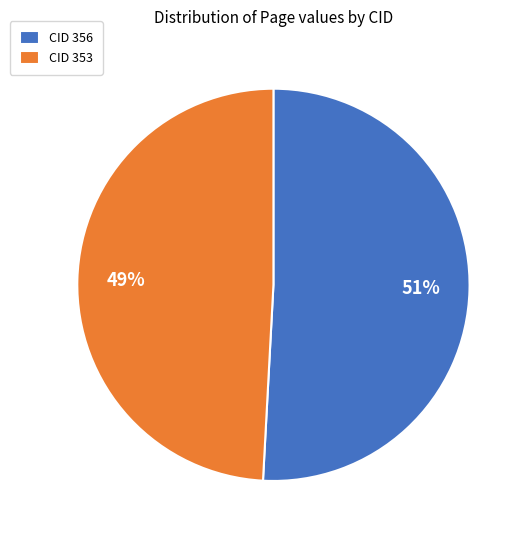

Is it true that CID 353 is 49% of the pie?

True